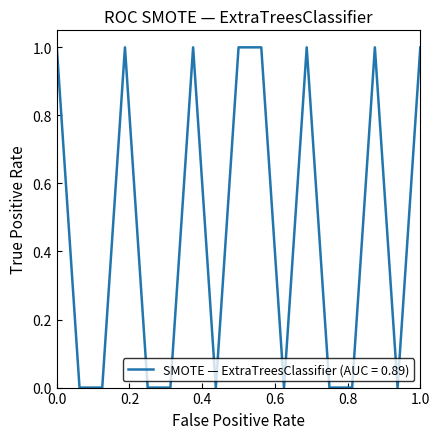

What is the greatest value displayed?

1.0